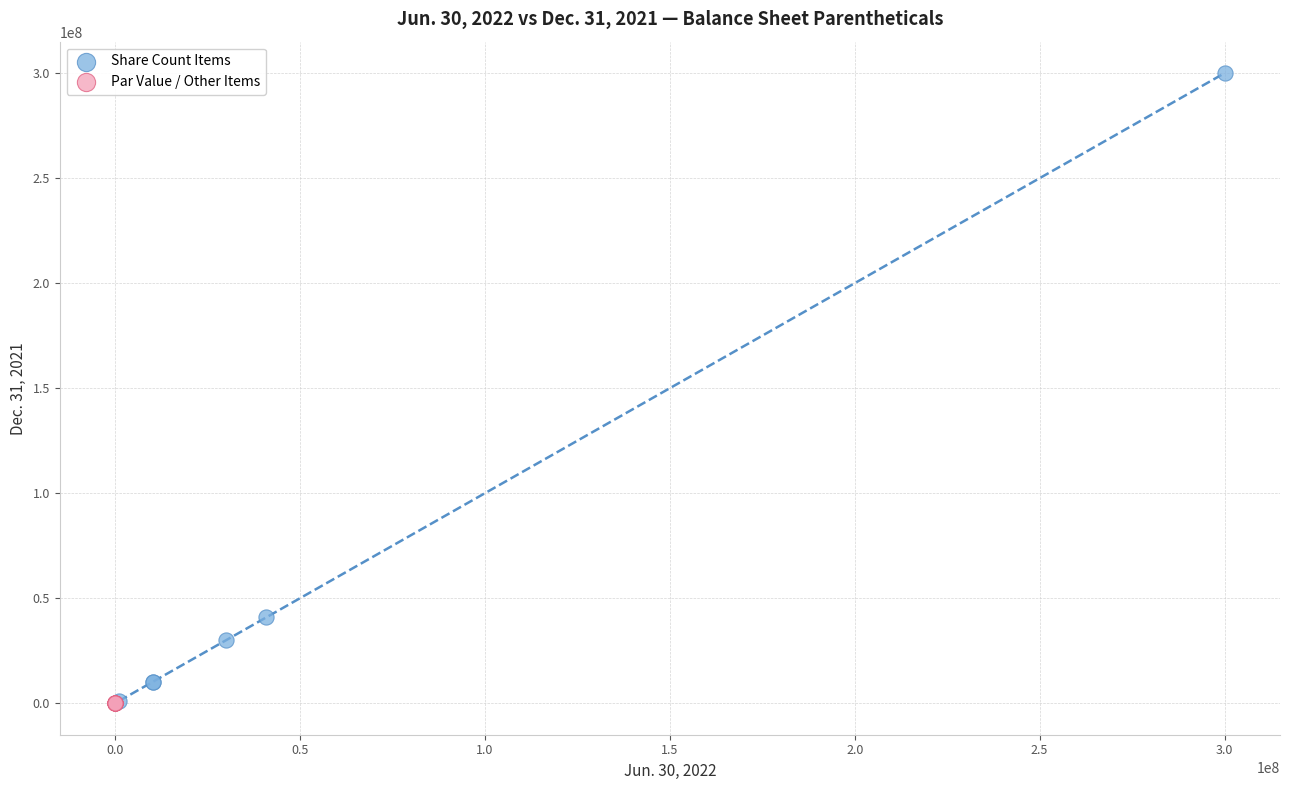

Which series reaches the maximum Y coordinate?

Share Count Items